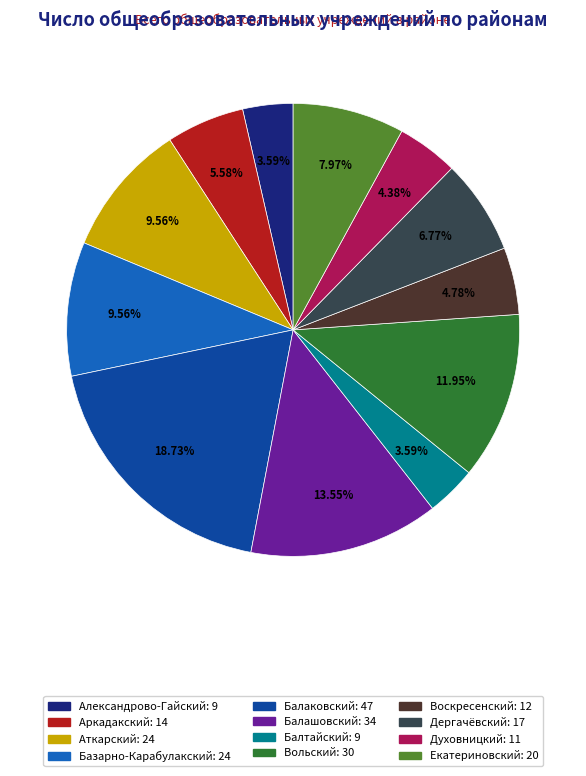

Between Базарно-Карабулакский and Балтайский, which is larger?

Базарно-Карабулакский